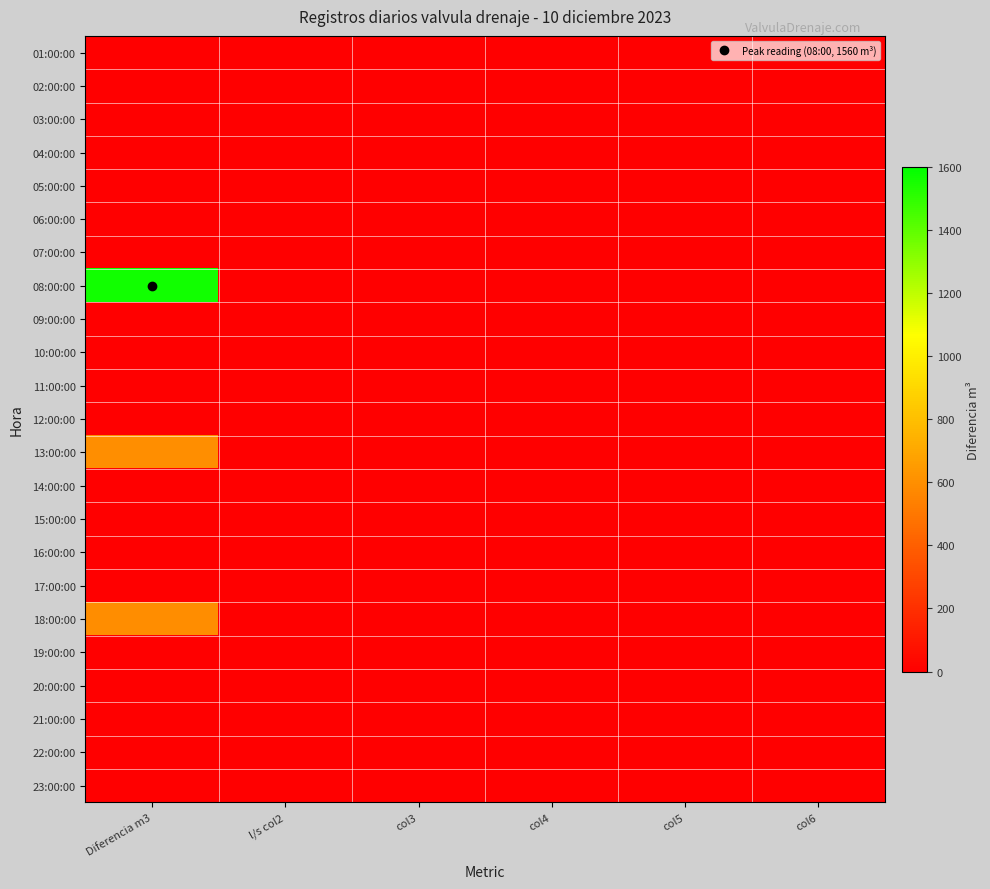

Which has a higher value, col6 or col3?

col6